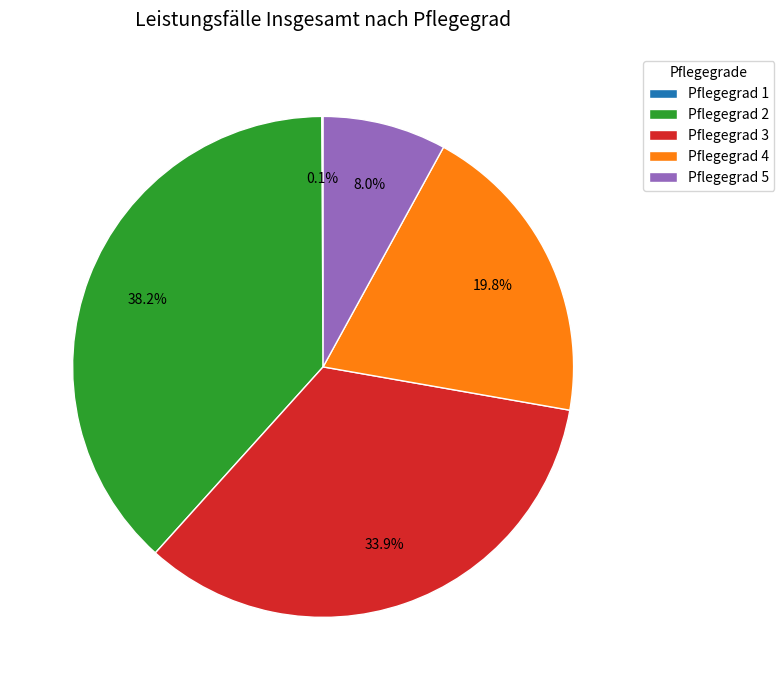

What portion of the pie excludes Pflegegrad 5?

92.0%